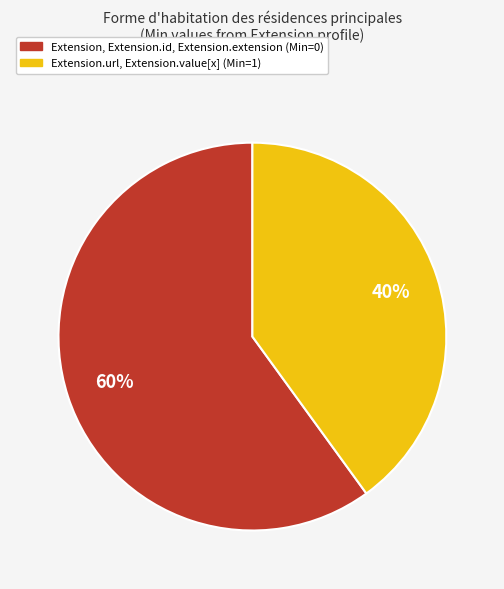

Is there any slice that represents more than half of the pie?

Yes